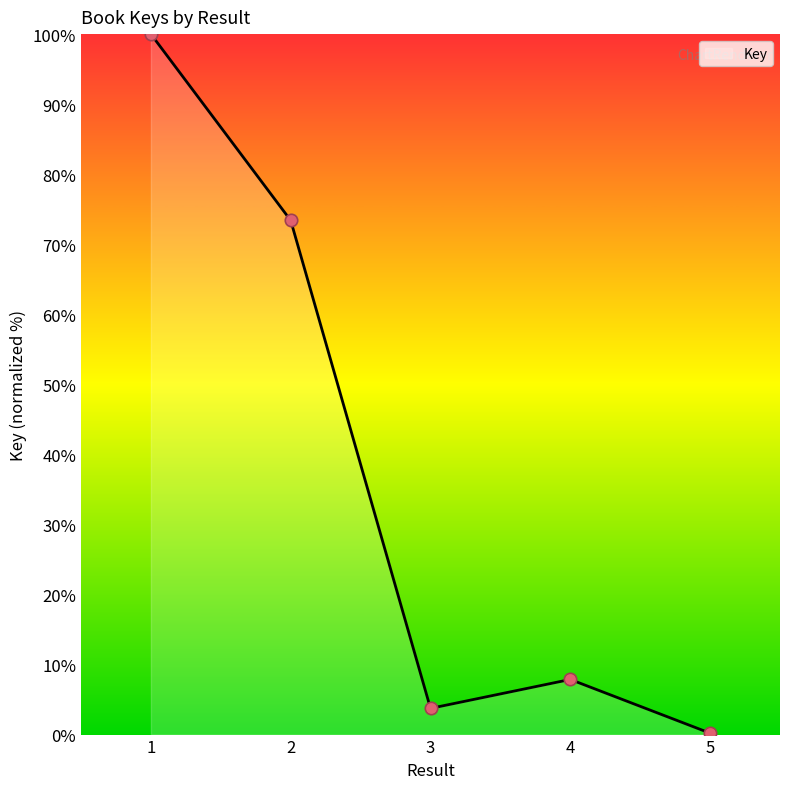

What is the ratio of the value at 3 to the value at 2?

0.1